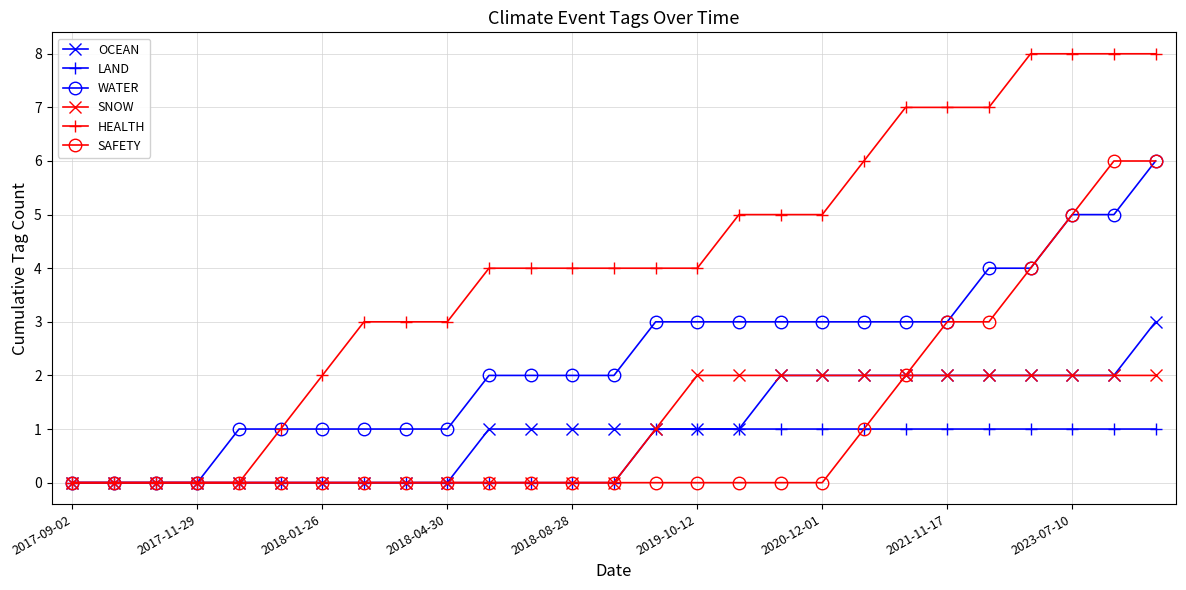

Which series has the largest range (max minus min)?

HEALTH